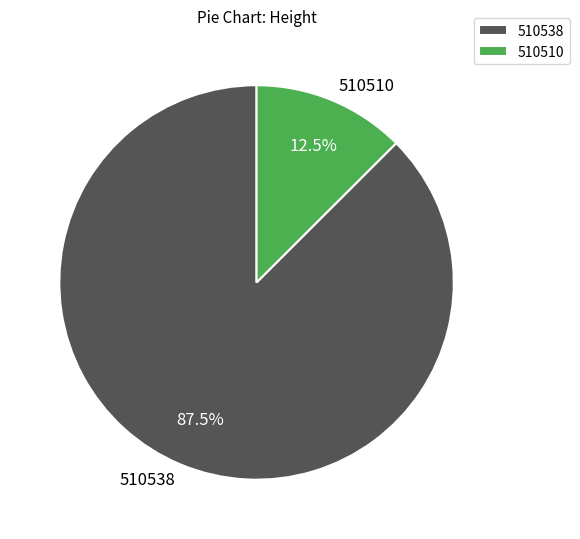

The 510510 slice represents 3% of the pie. True or false?

False